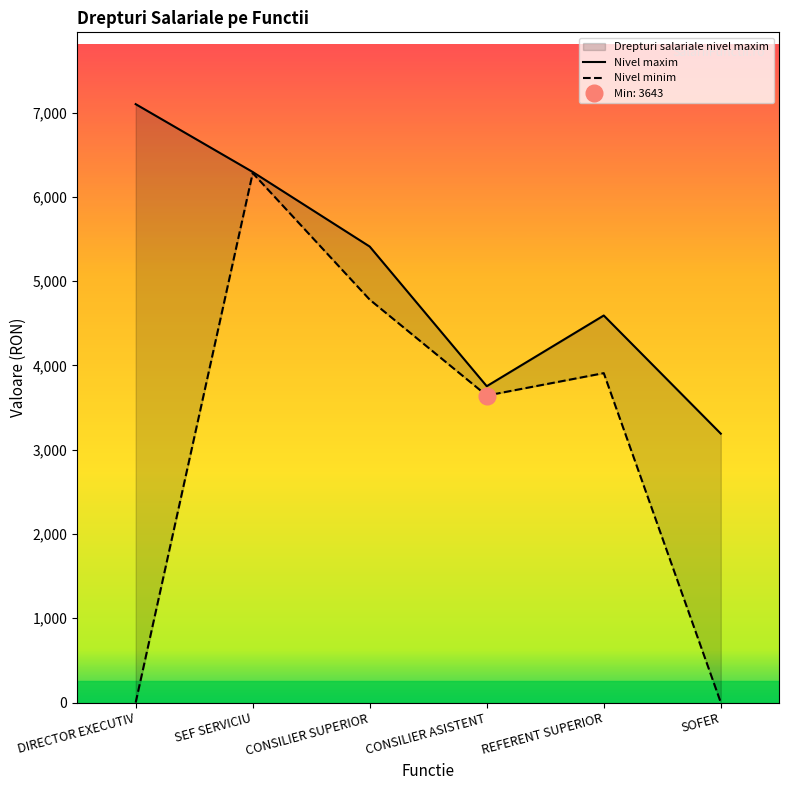

The value of Nivel minim at SEF SERVICIU is 2223. True or false?

False